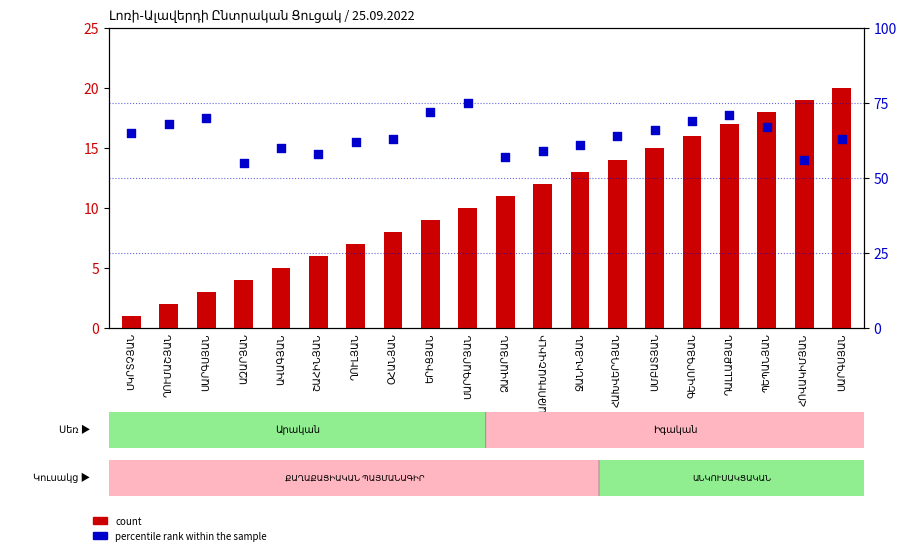

What are all the series names shown in the legend?

count, percentile rank within the sample